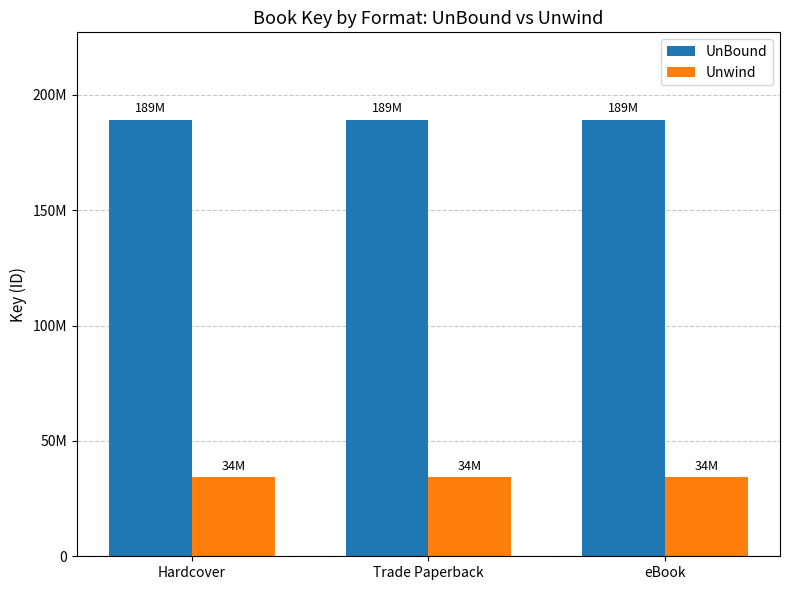

What are all the series names shown in the legend?

UnBound, Unwind